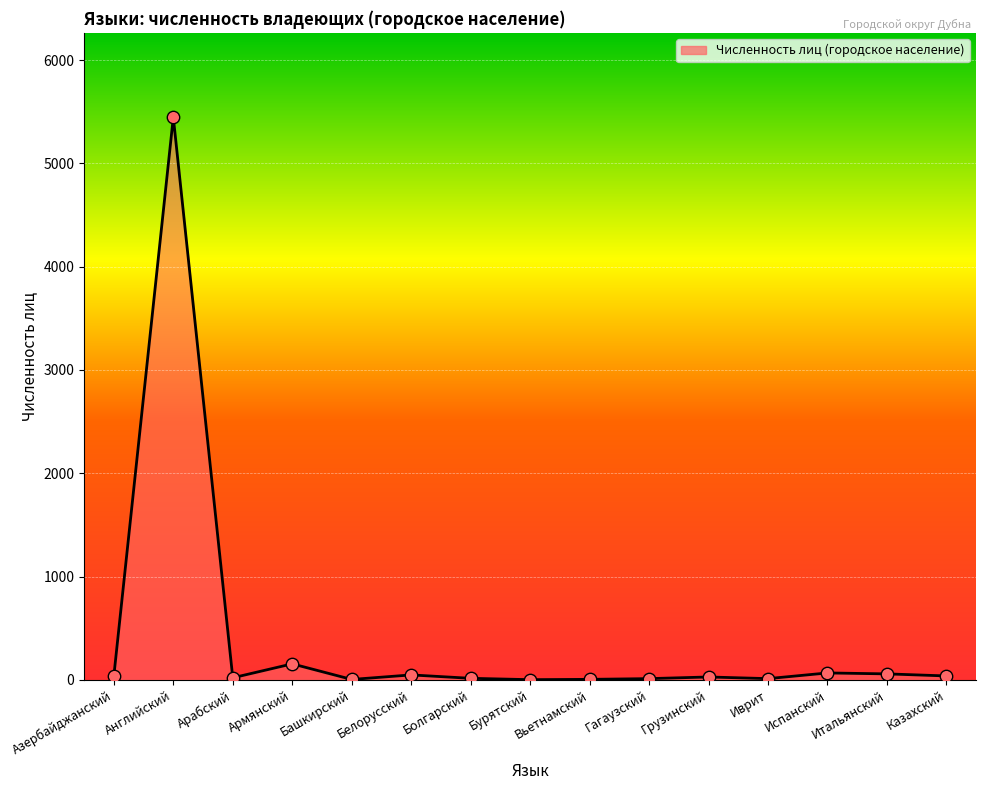

What is the ratio of the value at Азербайджанский to the value at Гагаузский?

3.1